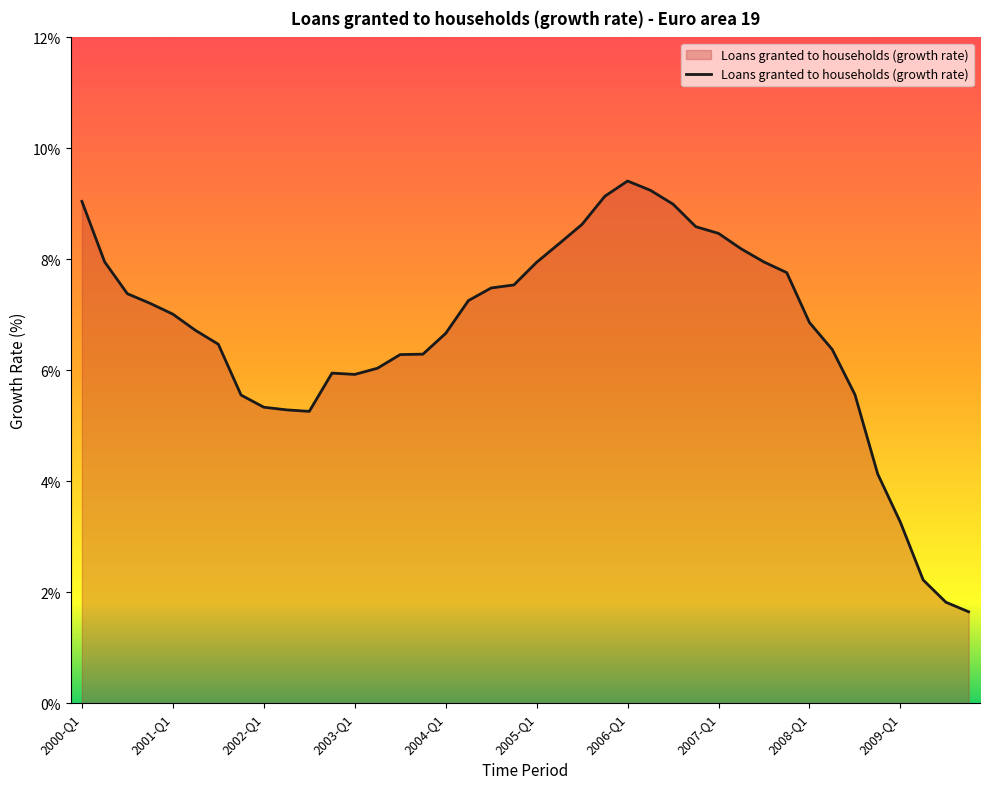

What is the smallest value displayed?

1.6